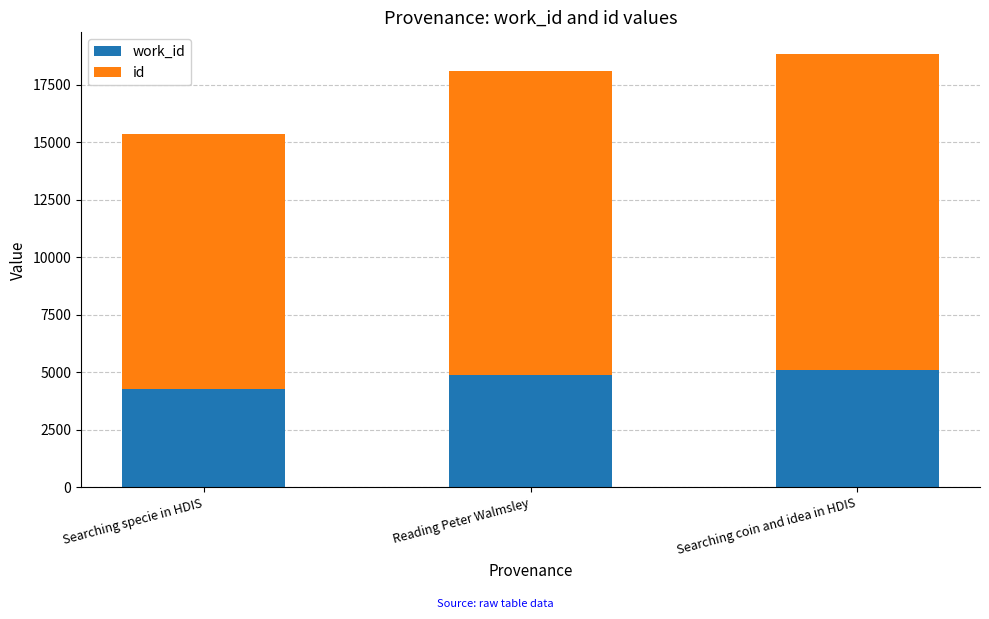

At how many categories does at least one series exceed 9895?

3